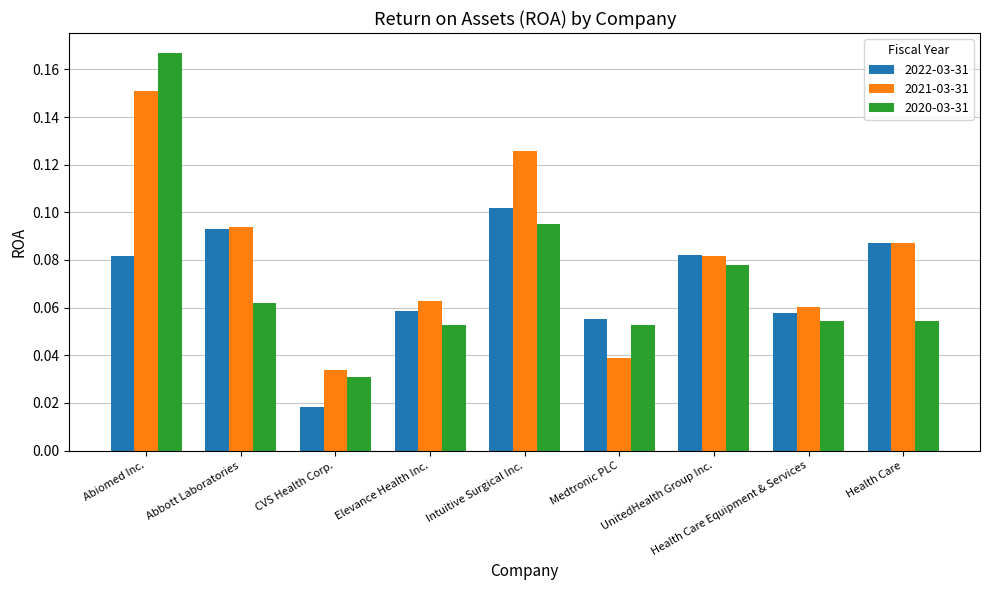

Are the bars horizontal?

No